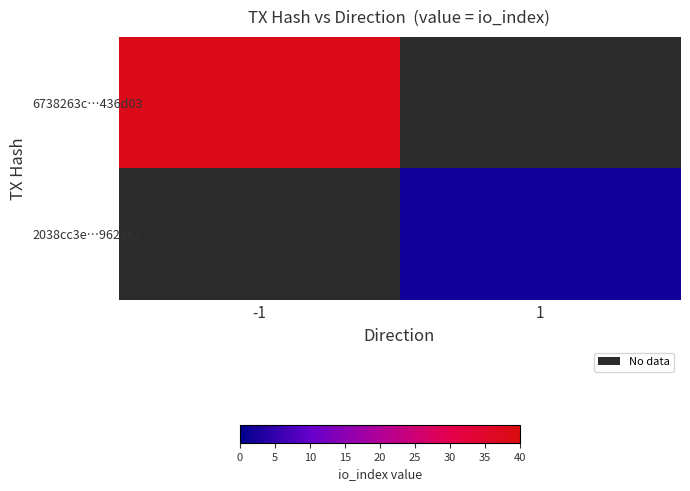

What is the approximate value of 2038cc3e…962ee2 at 1?

2.0